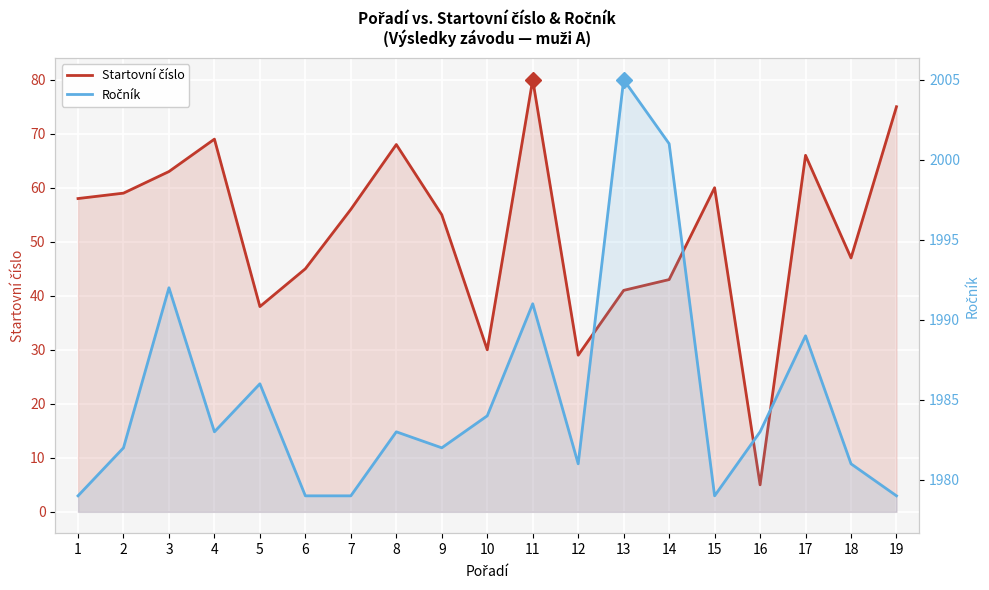

True or false: Ročník has more than 1 interior local peaks.

True